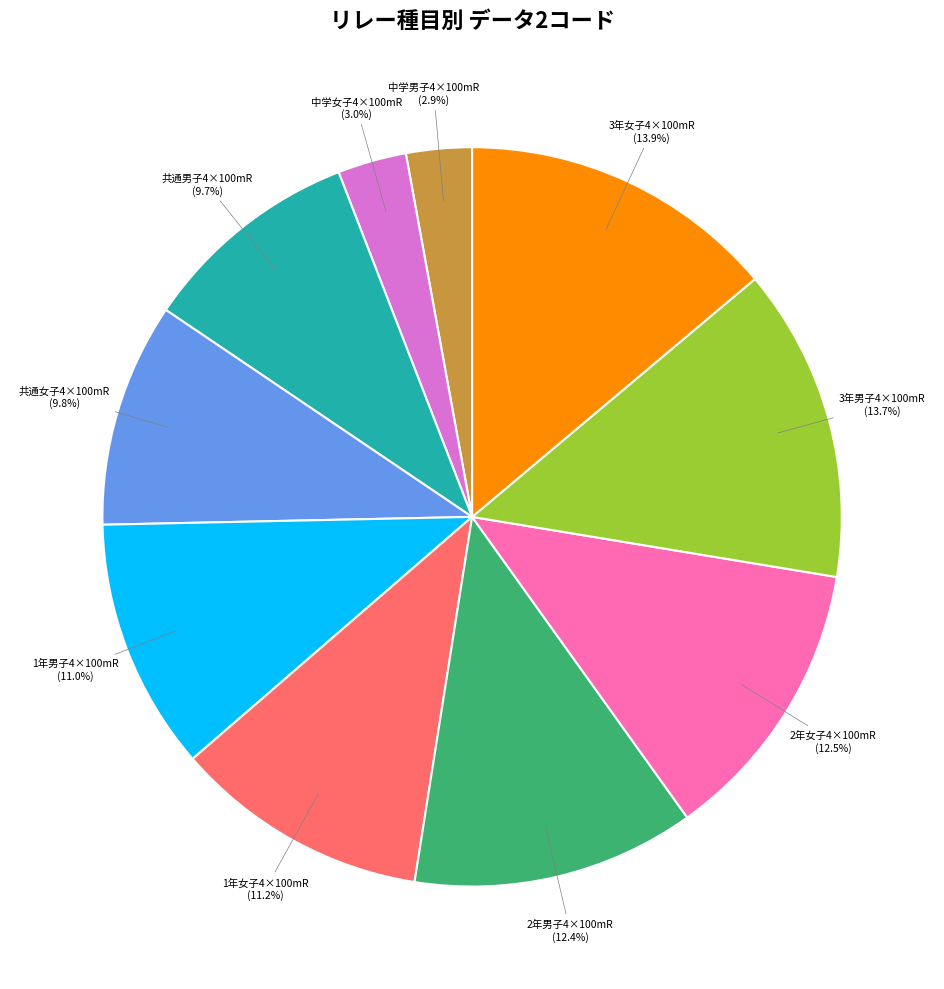

Does any single category account for the majority?

No